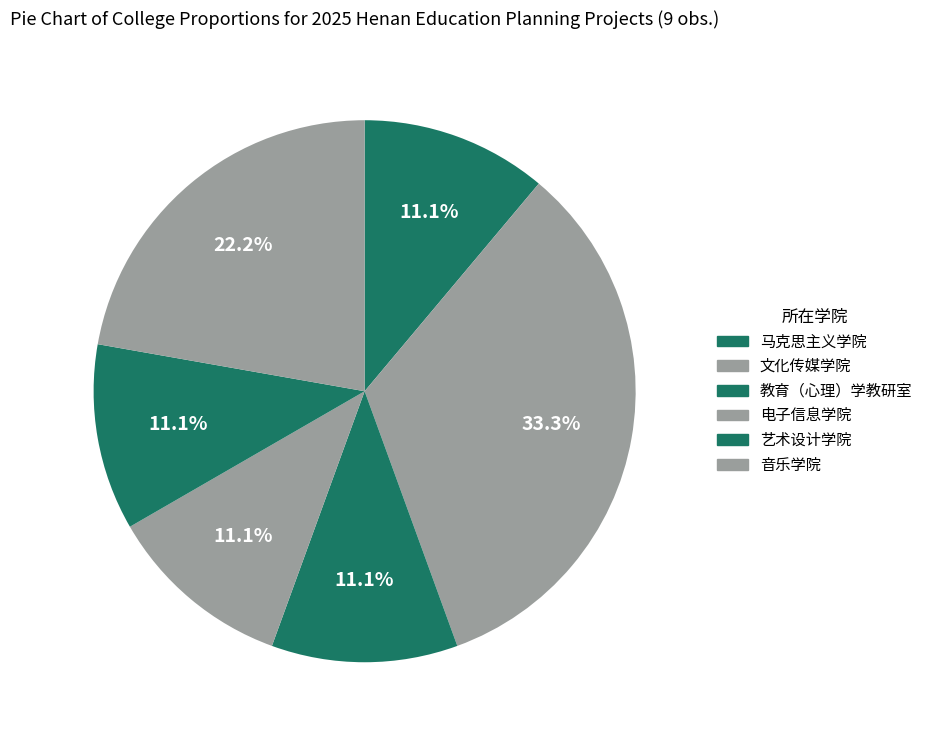

To the nearest percent, what portion does 艺术设计学院 represent?

11%